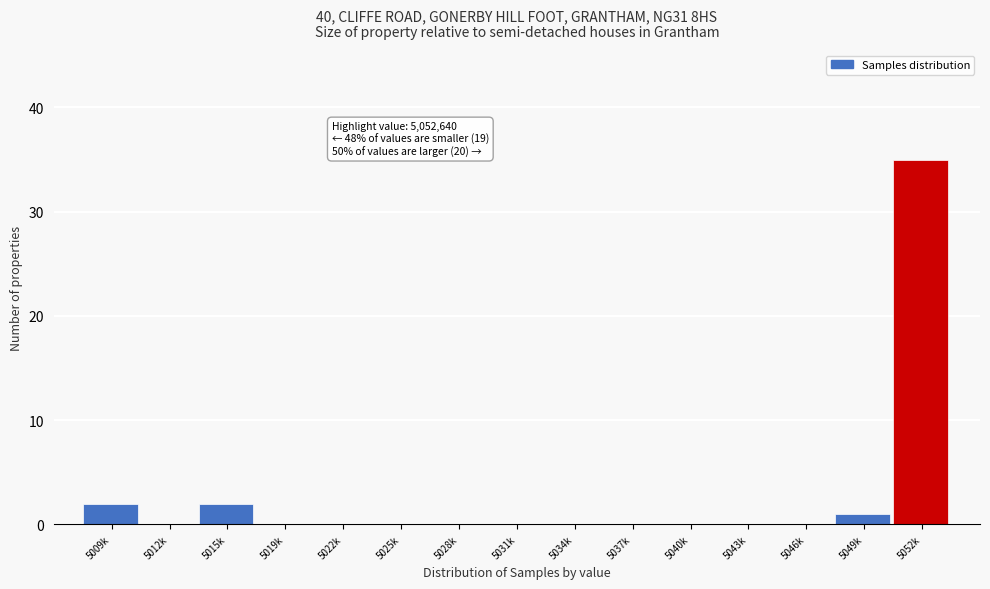

Reading left to right, extract all data points from this chart.

5009k=2	5012k=0	5015k=2	5019k=0	5022k=0	5025k=0	5028k=0	5031k=0	5034k=0	5037k=0	5040k=0	5043k=0	5046k=0	5049k=1	5052k=35